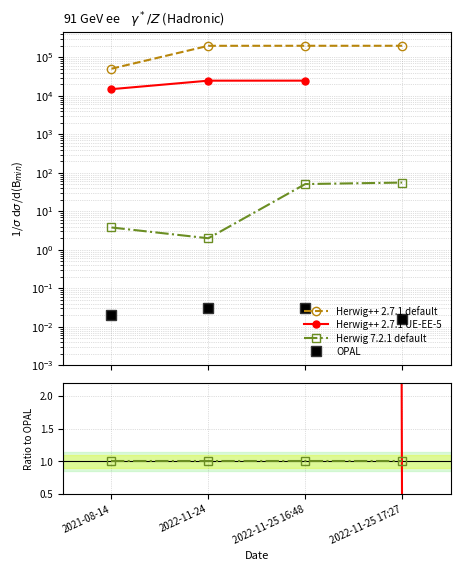

What position from the right is 2022-11-25 17:27?

1